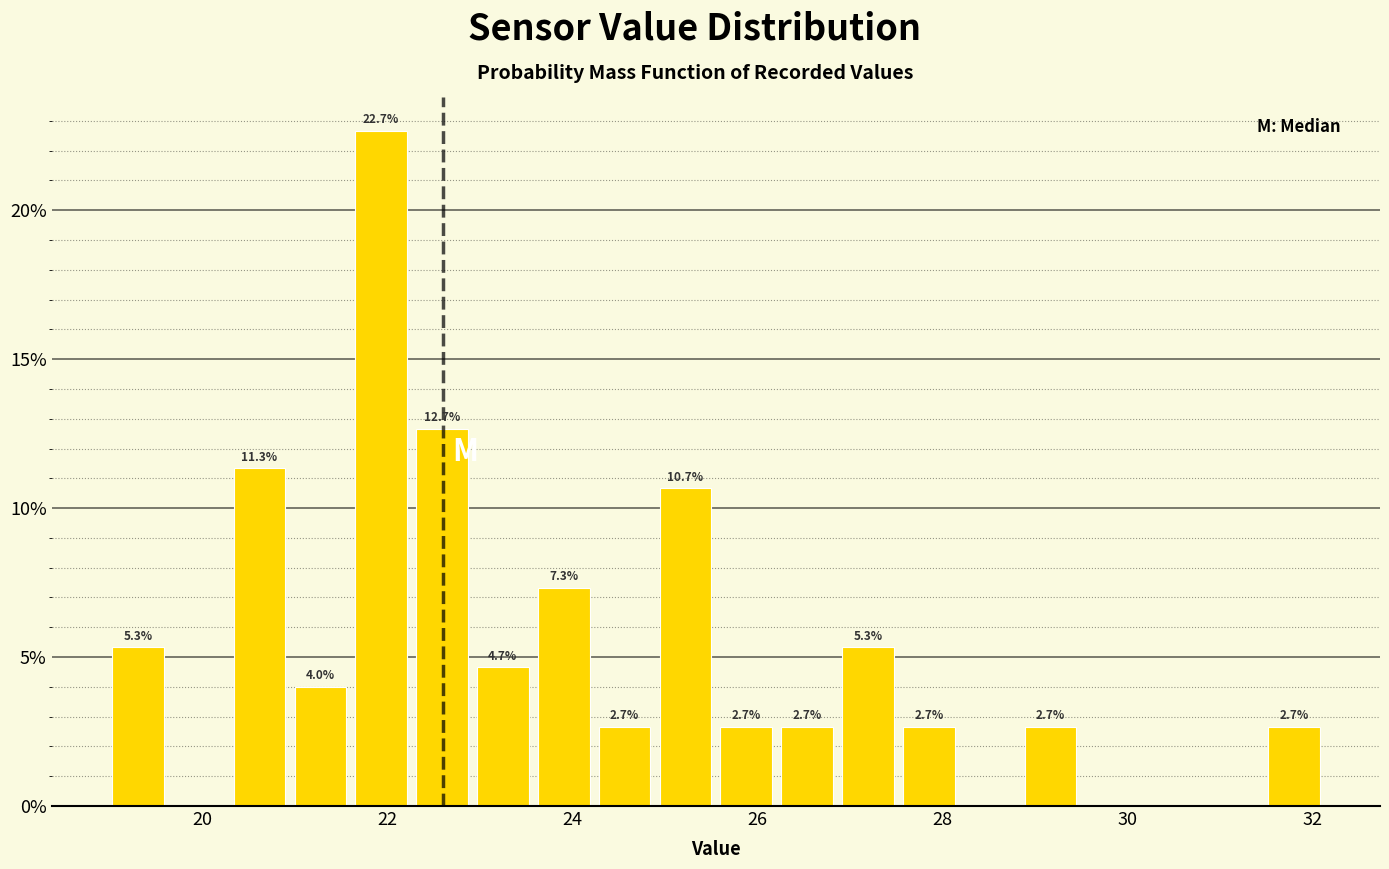

Around what value on the x-axis is the tallest bar? Give the approximate position of its centre, as read against the axis.

22.0